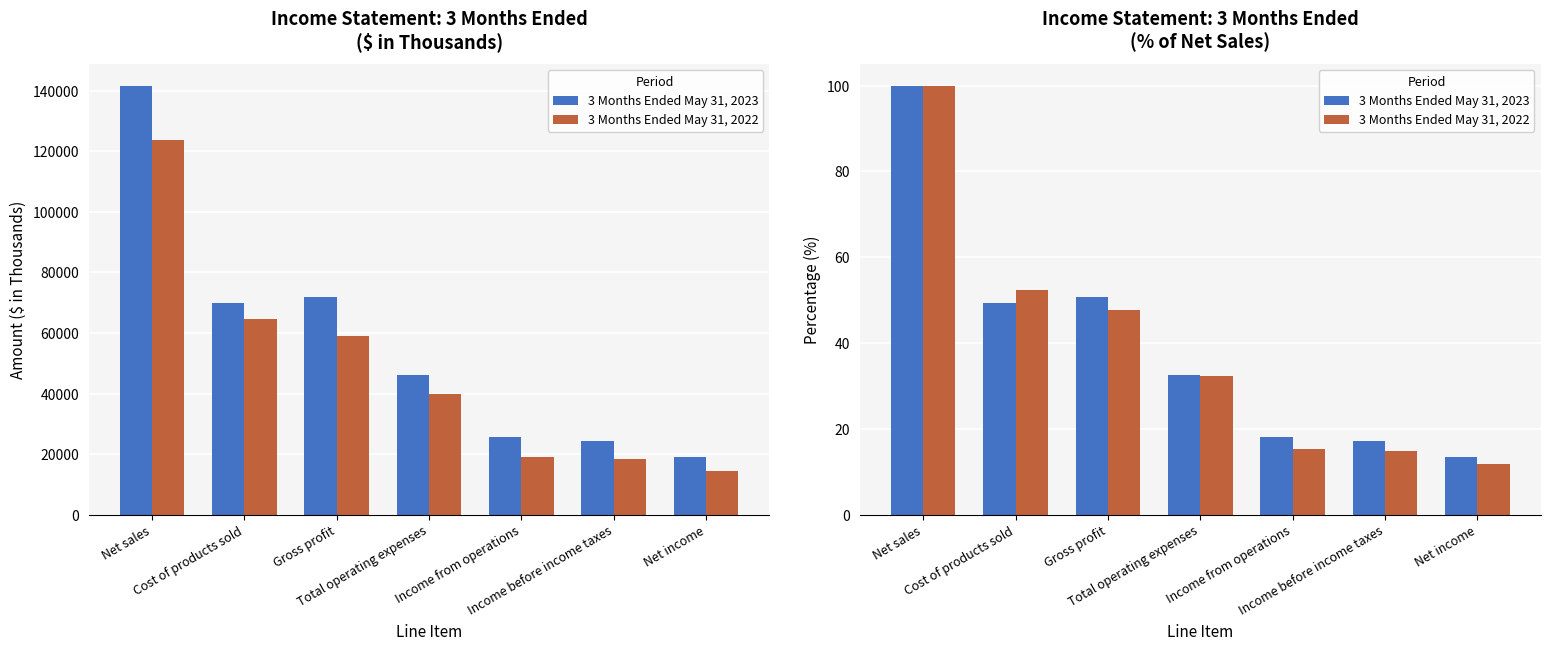

Reading left to right, list all the values displayed in this chart.

3 Months Ended May 31, 2023: 100.0	49.4	50.6	32.5	18.1	17.2	13.3
3 Months Ended May 31, 2022: 100.0	52.3	47.7	32.3	15.4	14.8	11.7